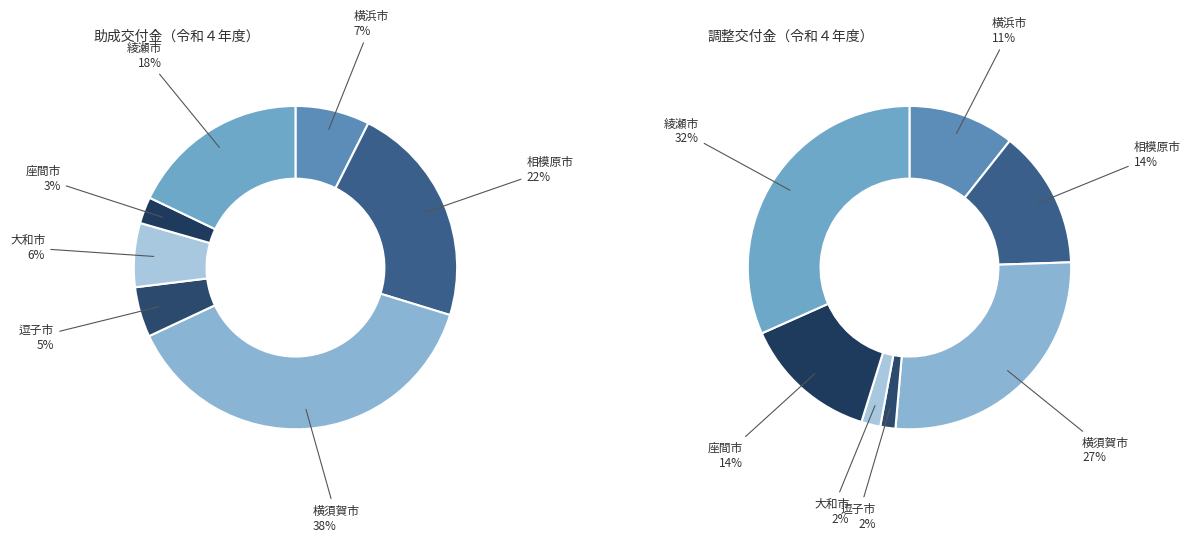

To the nearest percent, what is the combined percentage of 横須賀市 and 綾瀬市?

59%